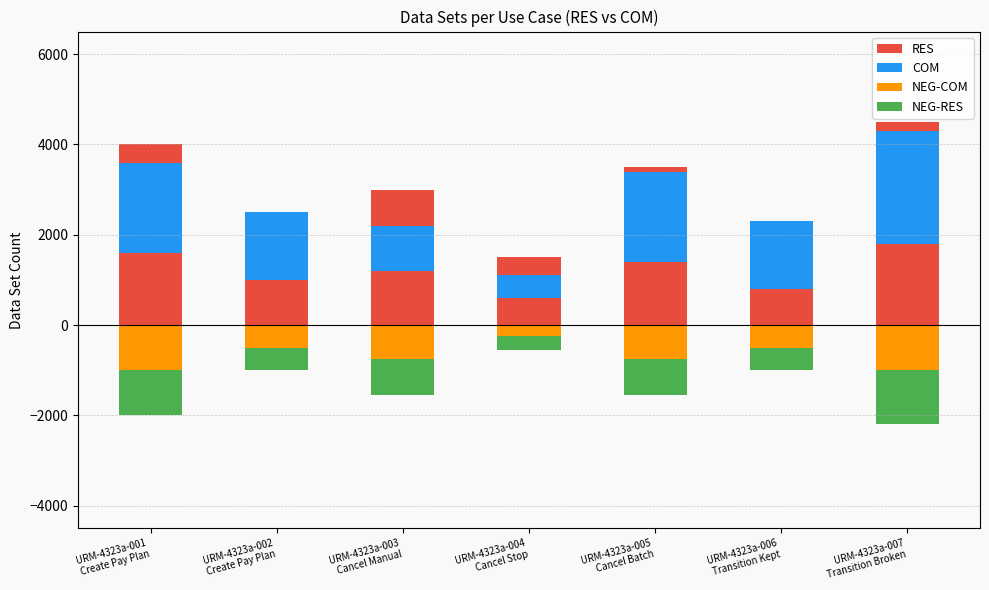

What is the smallest value displayed?

-1200